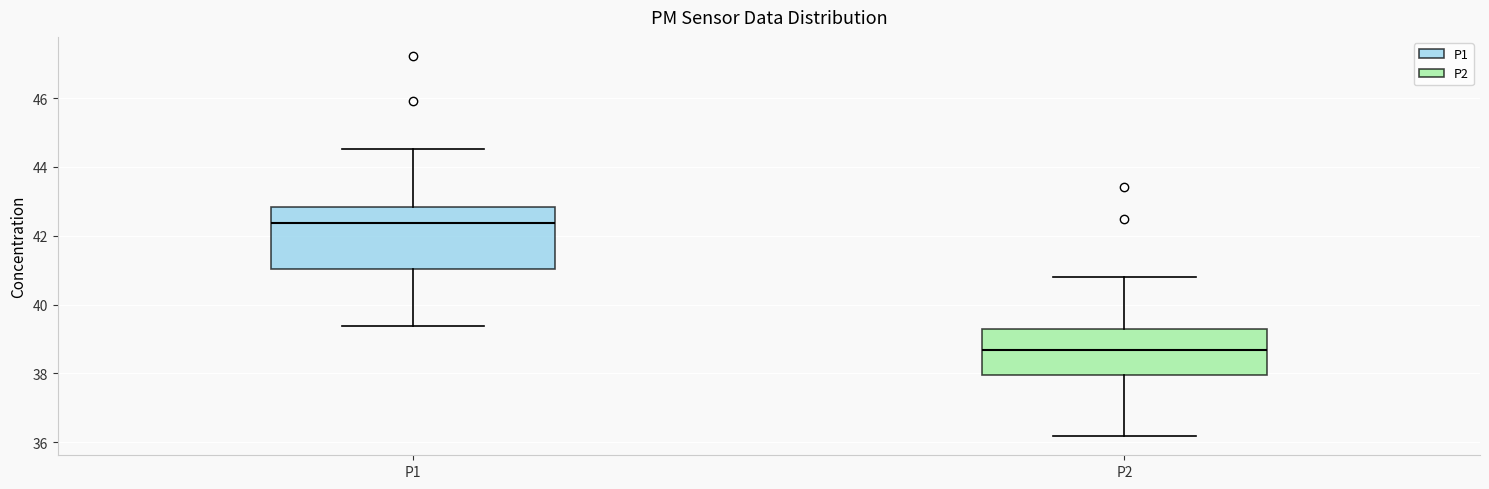

Which box is the tallest, from its lower edge to its upper edge?

P1